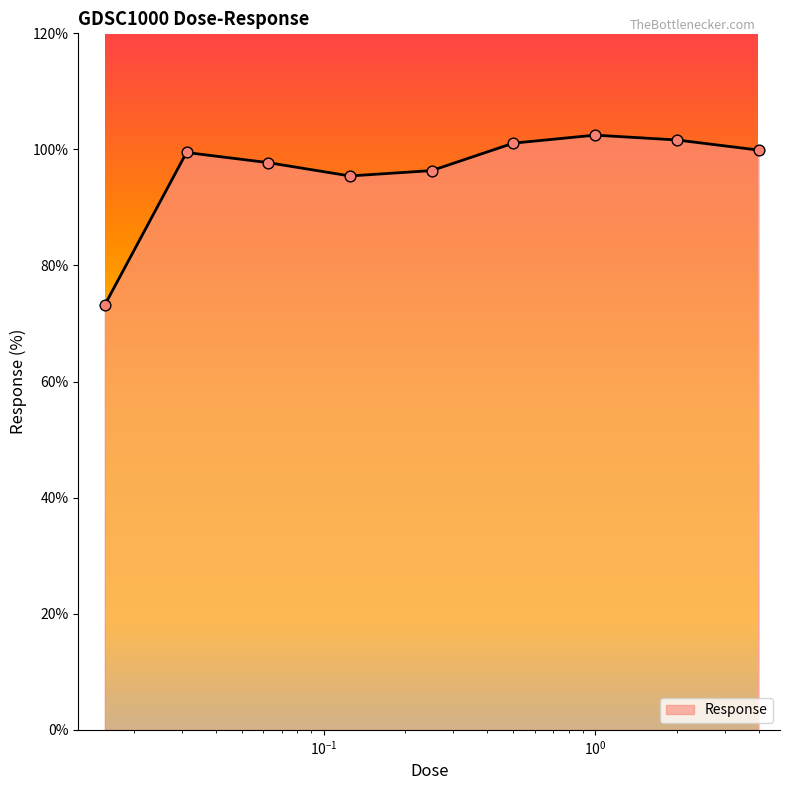

What is the minimum value shown in the chart?

73.2